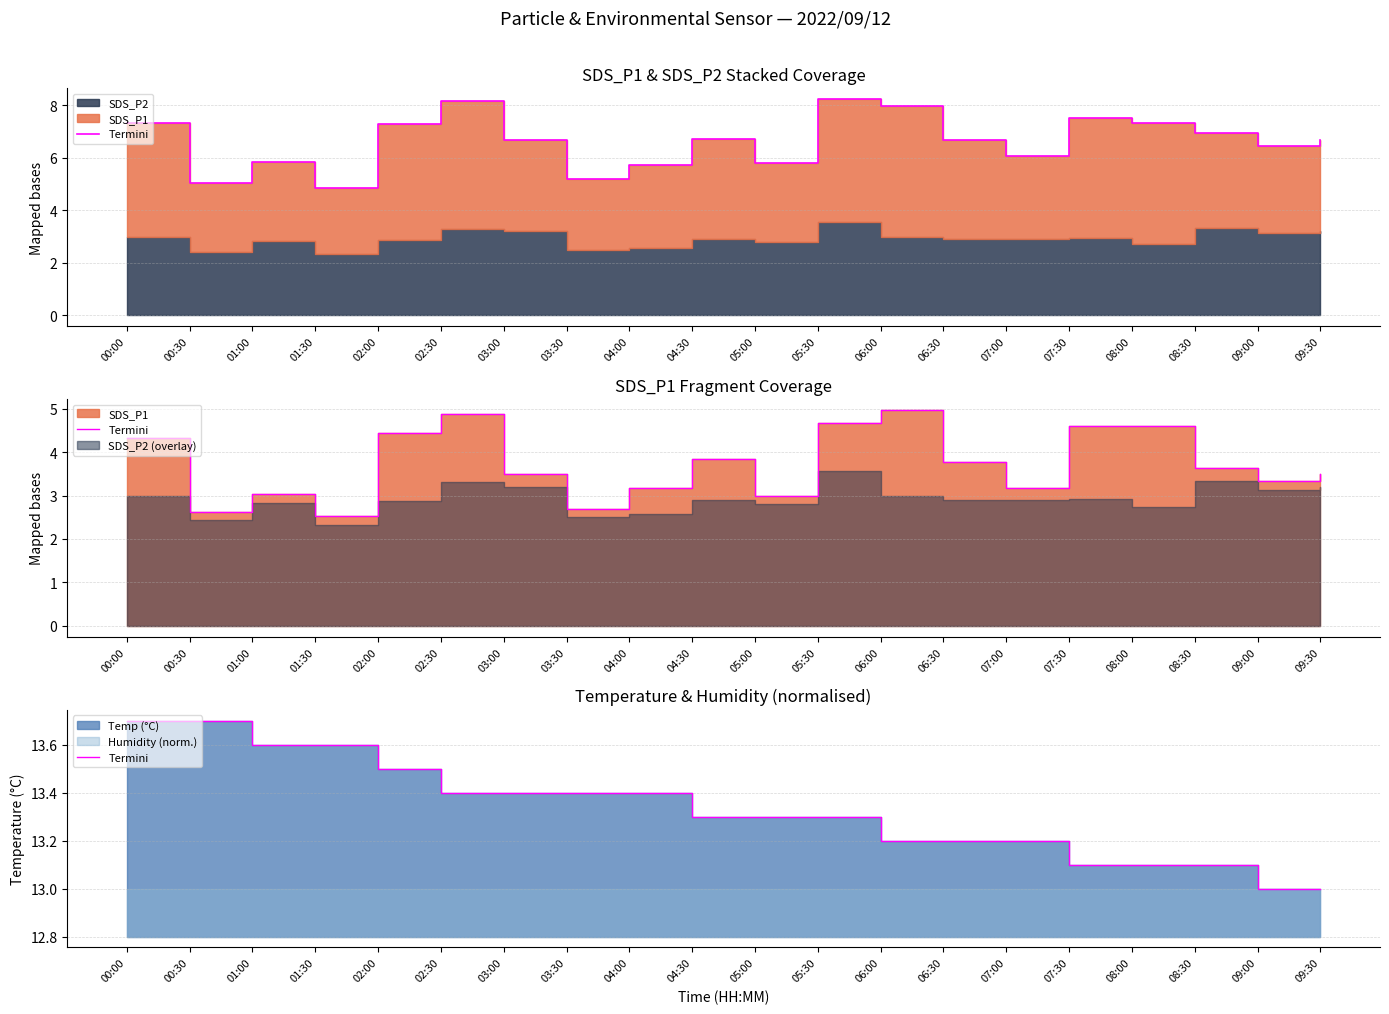

What is the value of the 10th point from the left?

13.3